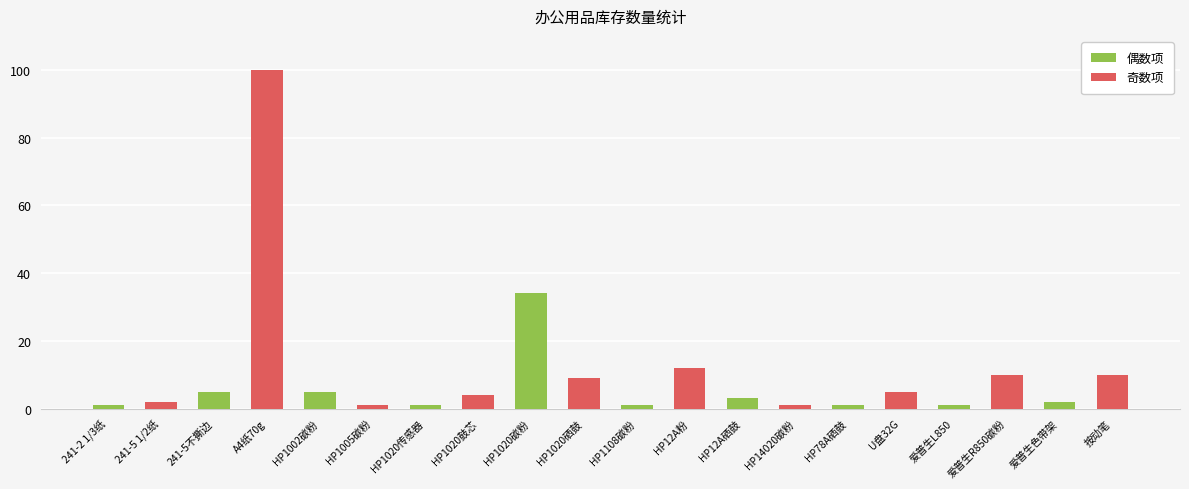

What position from the left is HP1002碳粉?

5